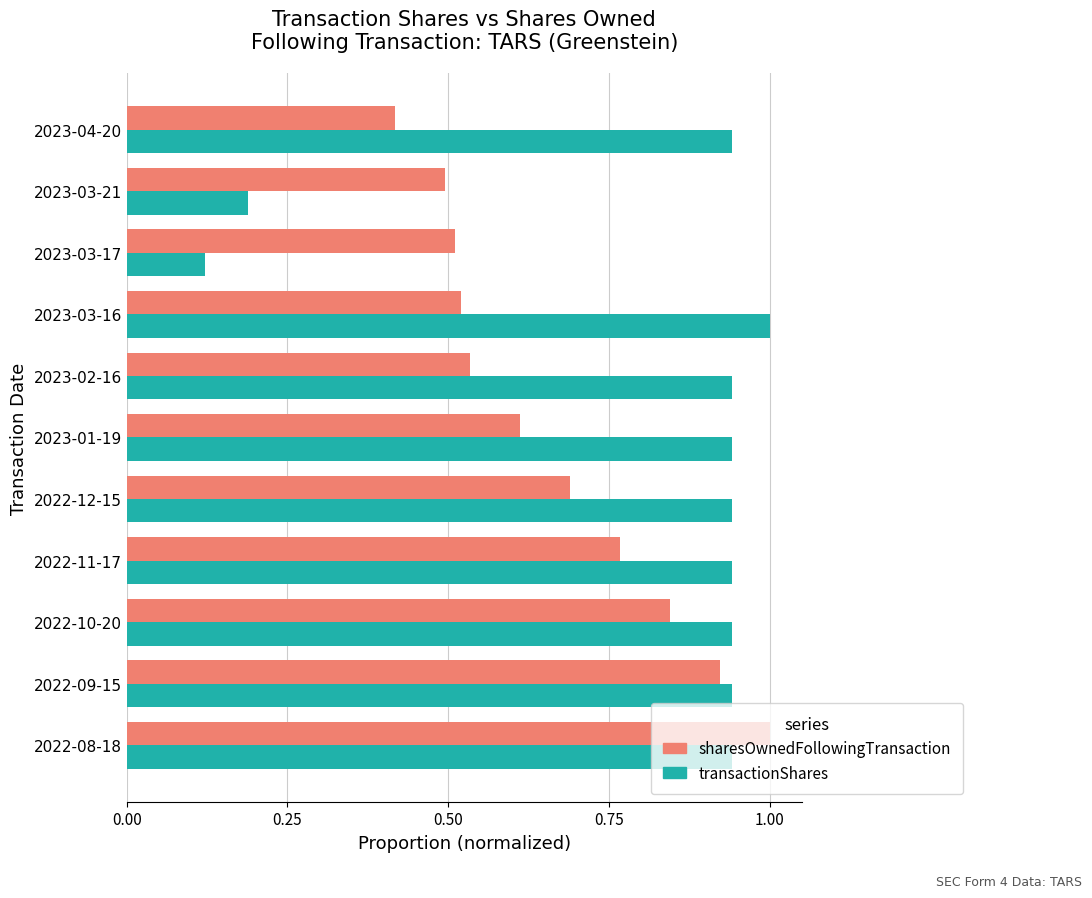

Between 2022-10-20 and 2023-02-16, which series saw the biggest shift?

sharesOwnedFollowingTransaction